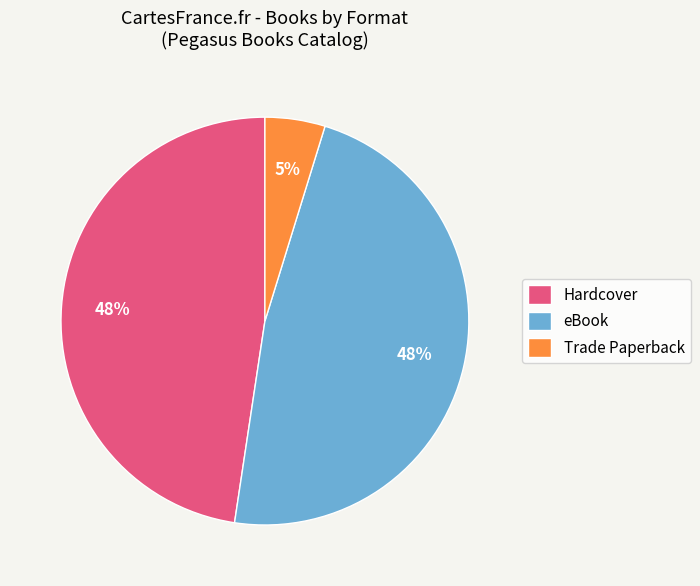

What is the ratio of the value at eBook to the value at Hardcover?

1.0